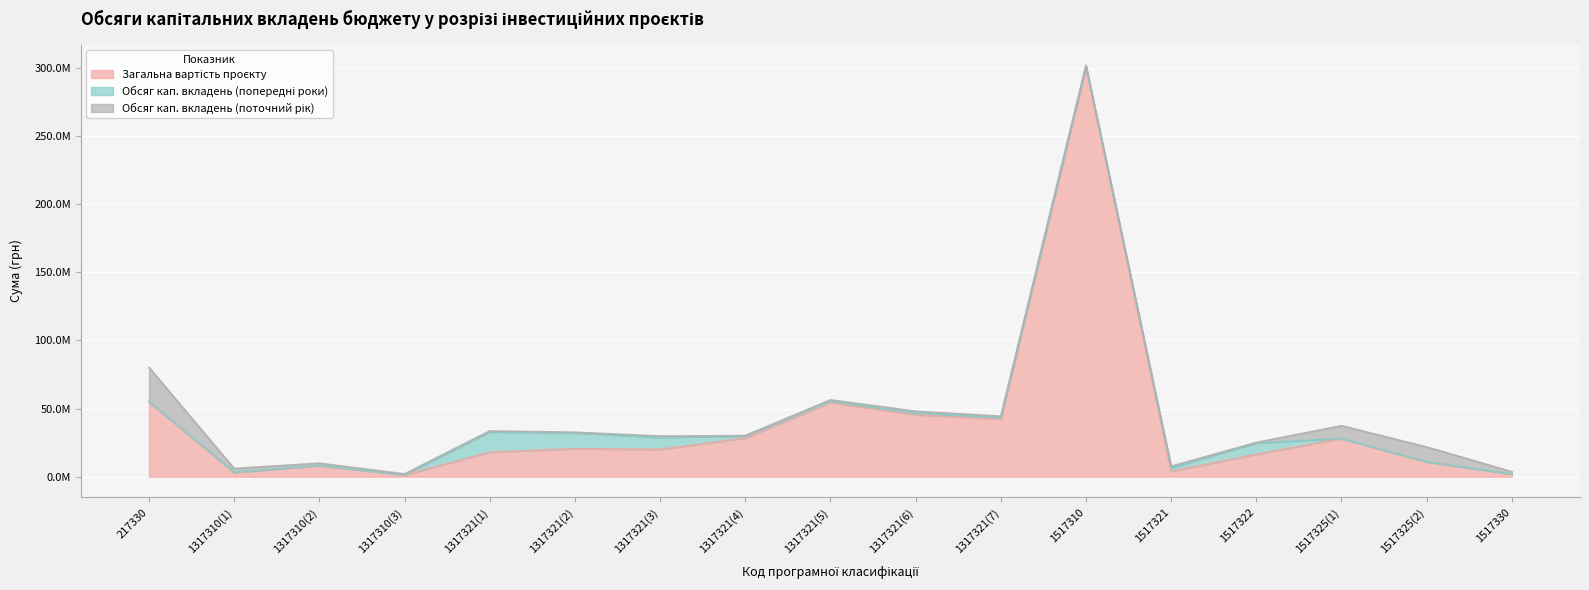

Reading left to right, what are all the values shown in this chart?

Загальна вартість проєкту: 54625462	3018463	8118611	1295118	17995513	20565725	20084675	28345014	54486414	45459798	42302131	300987113	4000000	16474884	28050000	10915942	2000000
Обсяг кап. вкладень (попередні роки): 674496	279949	235000	101883	14934492	11591933	8771756	1527261	925944	1116233	1116233	0	2543087	8244126	0	0	0
Обсяг кап. вкладень (поточний рік): 25000000	2732871	1600000	667129	681794	500000	1000000	318206	1000000	1500000	1000000	1000000	1200000	412440	9400000	10915942	1686740